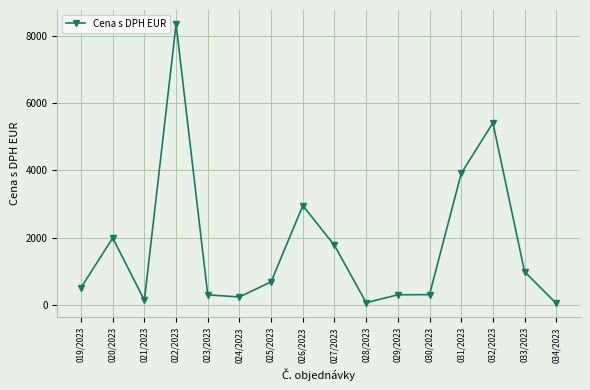

At which category does the data reach its first local valley?

021/2023